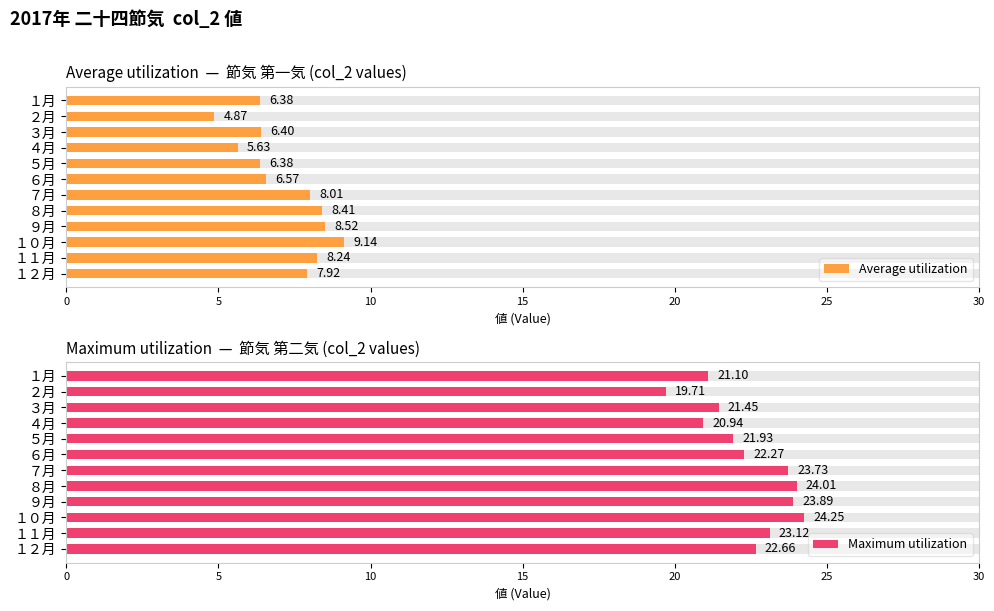

What is the difference between the maximum and minimum values in the Maximum utilization series?

4.5